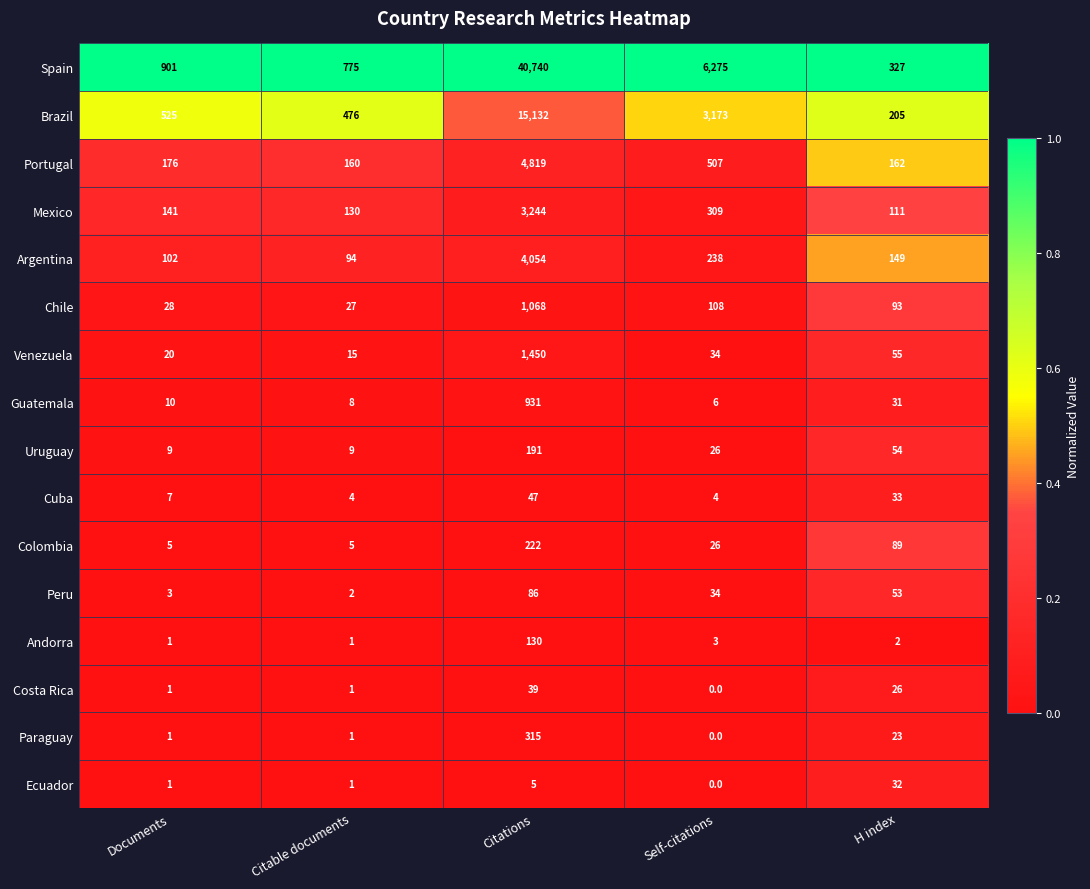

What is the sum of the Peru values at Documents and Citations?

89